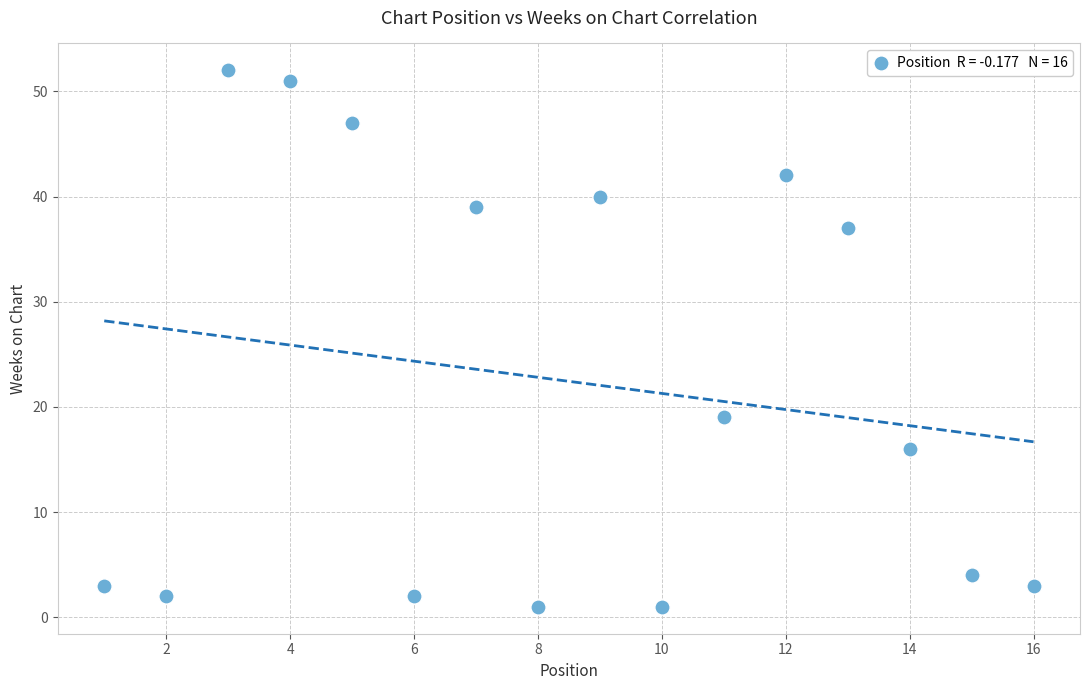

What Y value in the scatter plot is closest to 26?

19